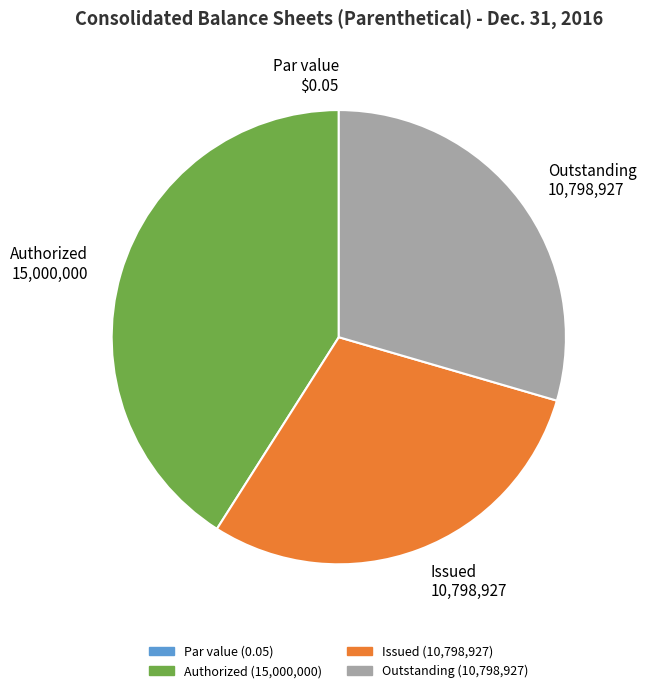

True or false: Issued 10,798,927 accounts for 30% of the total.

True